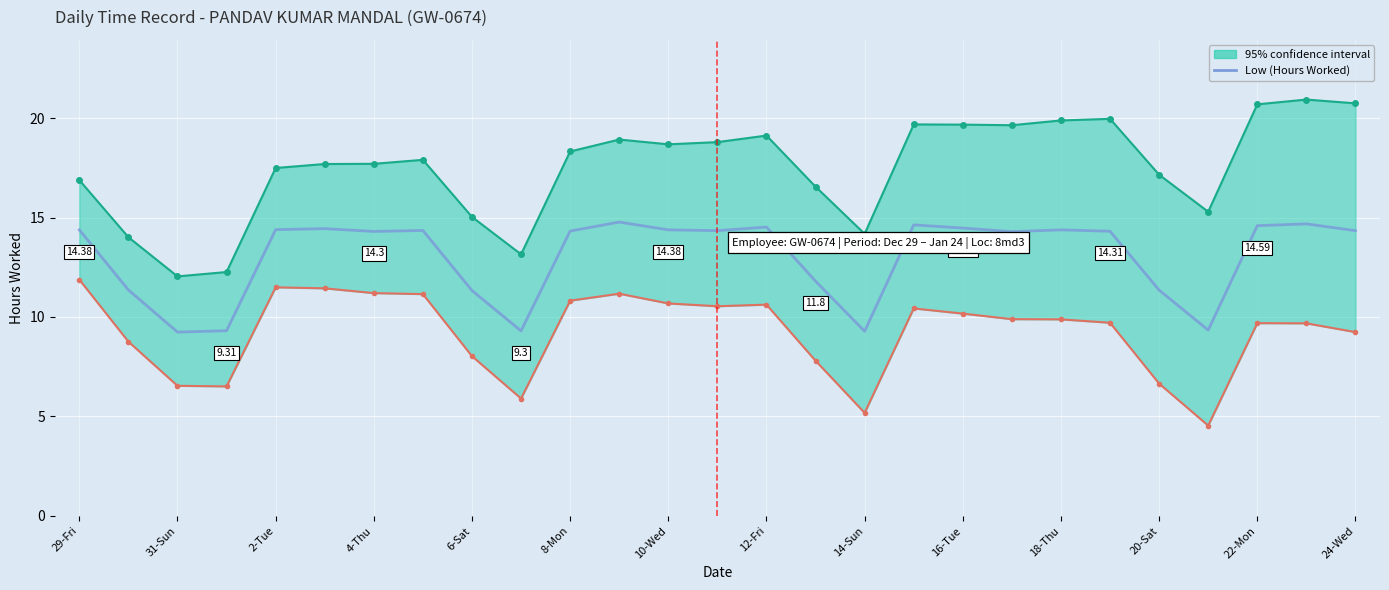

Is it true that the value at 17 is 14.6?

True